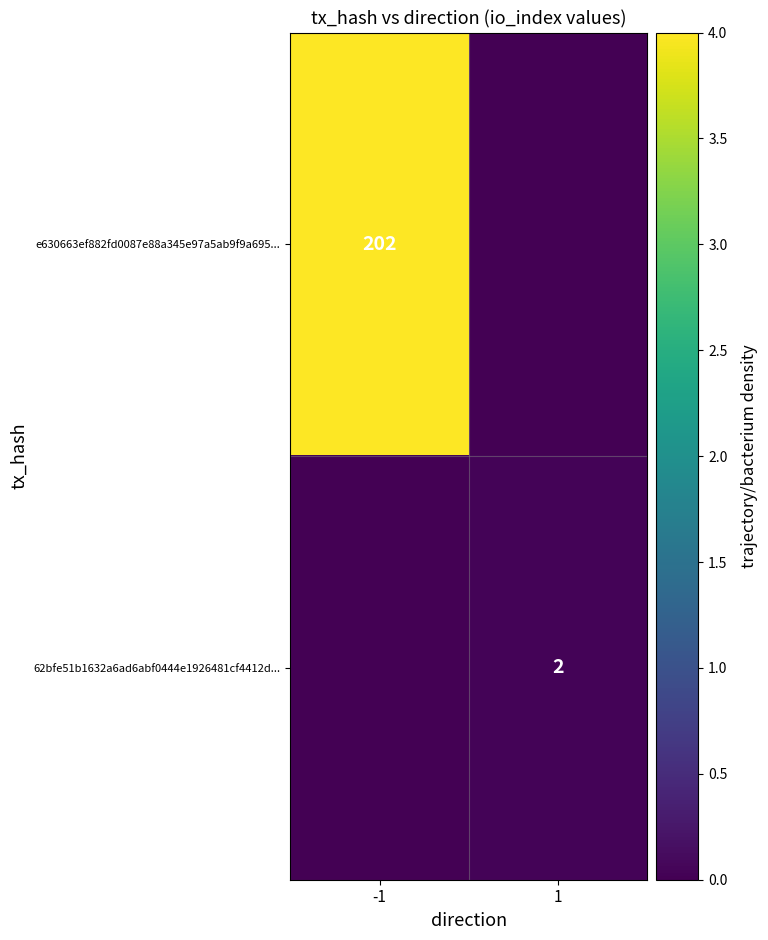

Is it true that e630663ef882fd0087e88a345e97a5ab9f9a695... equals 202 at -1?

True